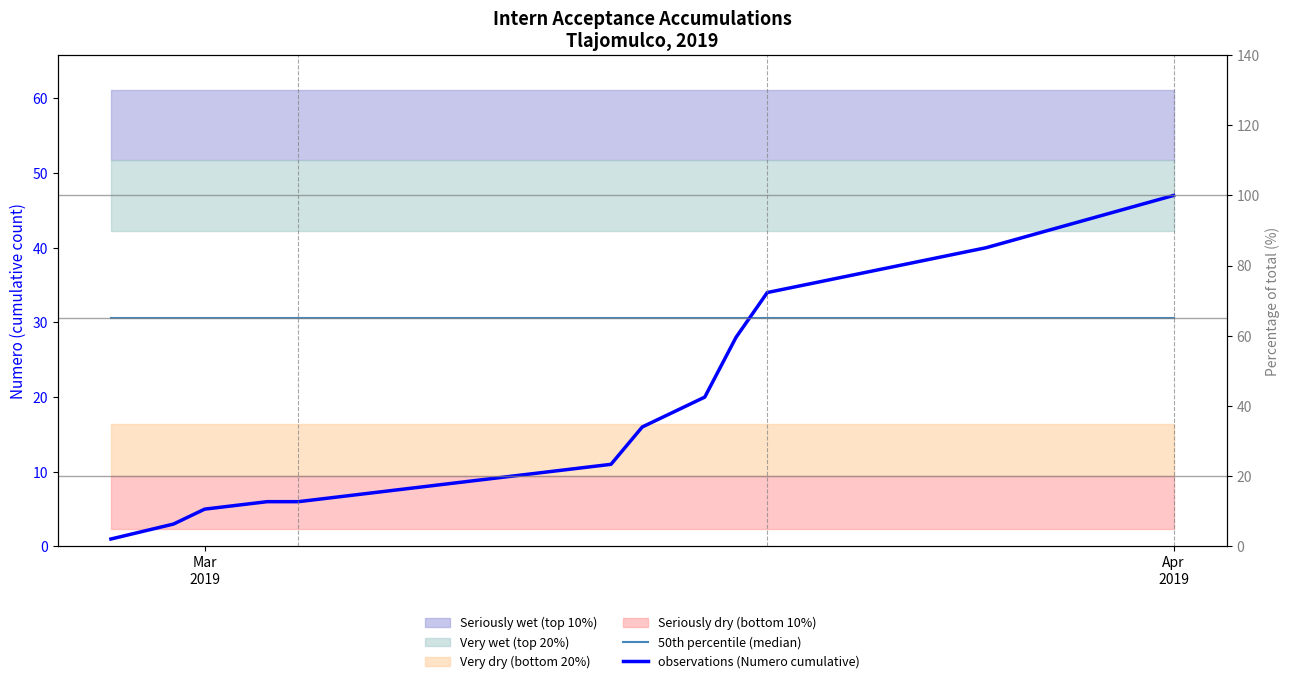

Is this an area chart (filled region under the line)?

No